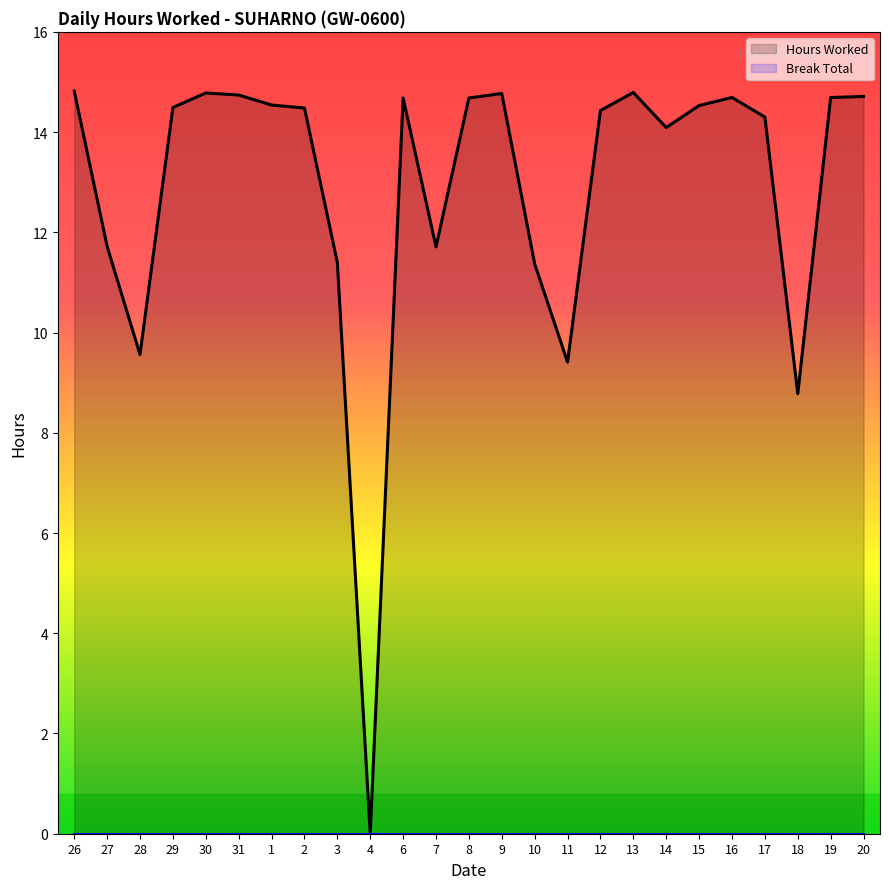

Which category has the highest value across all series?

26